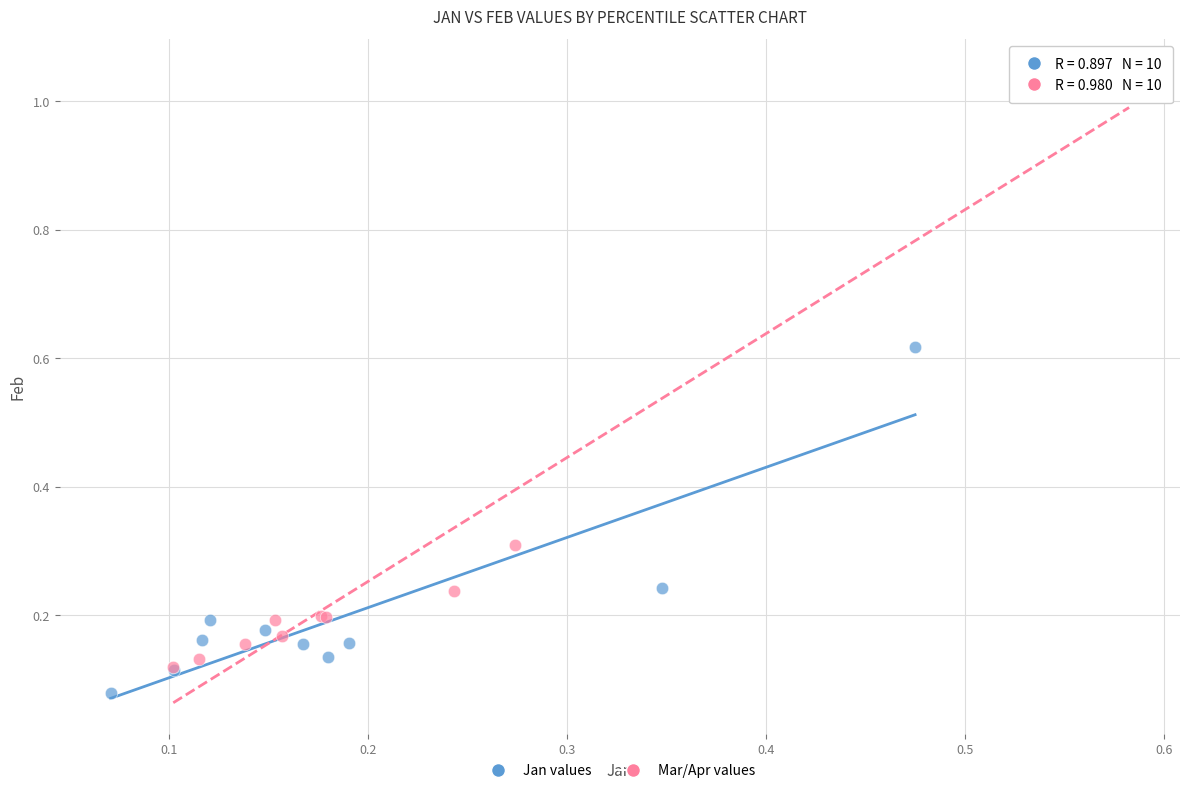

Which series reaches the minimum Y coordinate?

Jan values